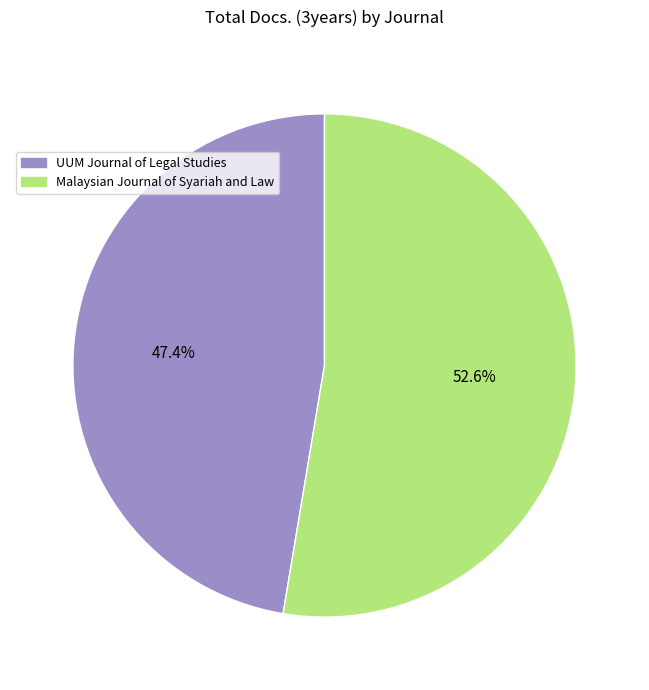

The Malaysian Journal of Syariah and Law slice represents 53% of the pie. True or false?

True